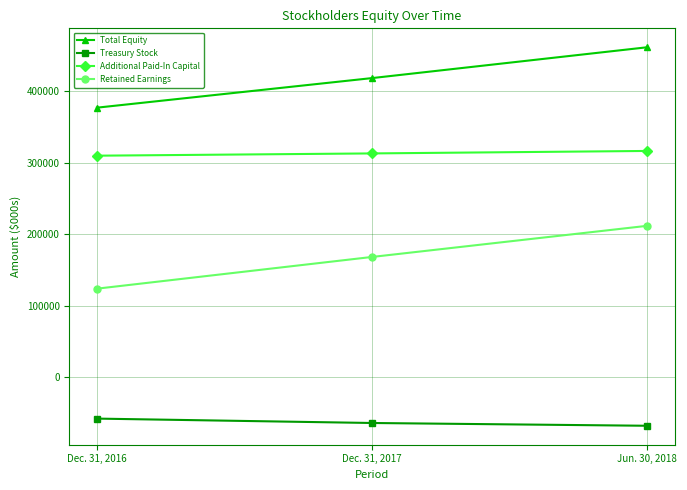

Which category has the highest value in the Retained Earnings series?

Jun. 30, 2018